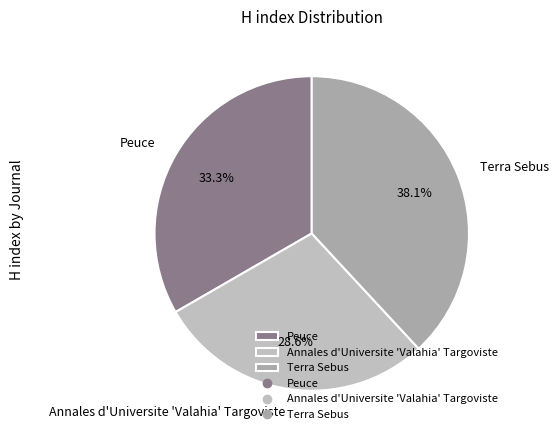

What is the ratio of the value at Terra Sebus to the value at Peuce?

1.1